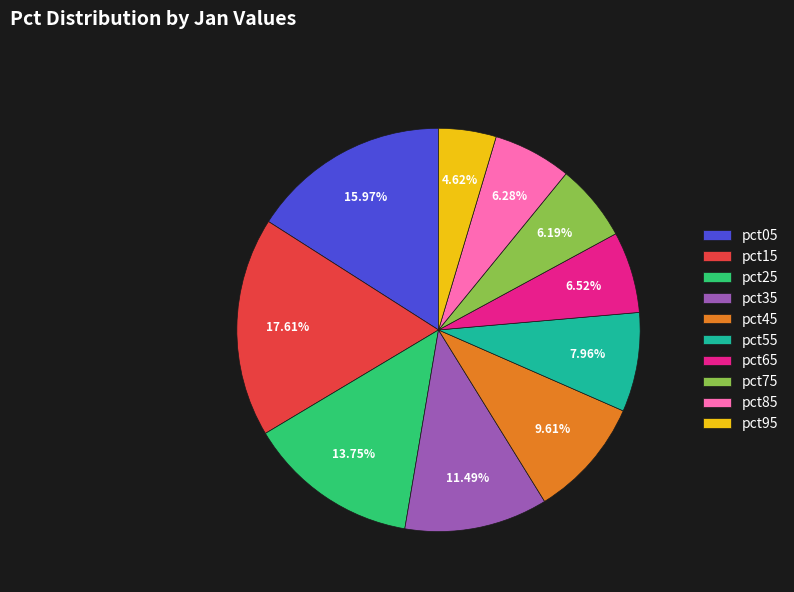

Is it true that pct65 is 7% of the pie?

True